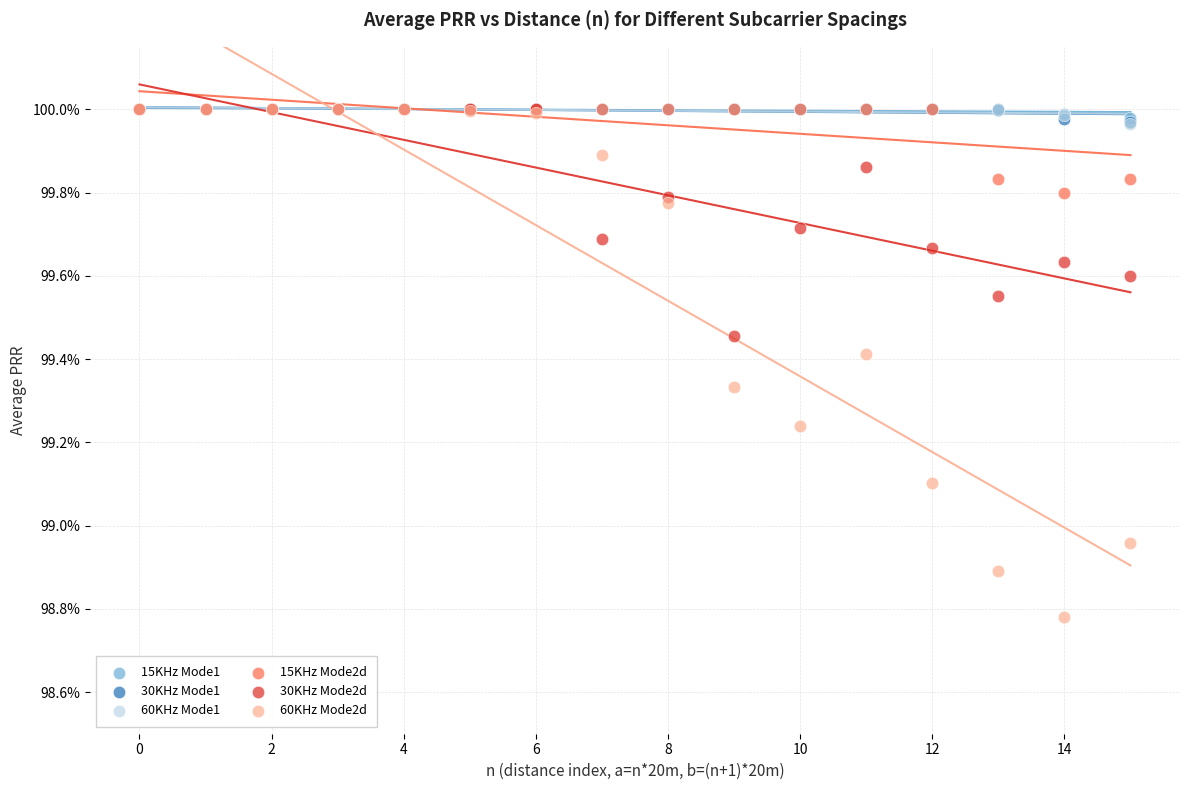

What are all the series names shown in the legend?

15KHz Mode1, 30KHz Mode1, 60KHz Mode1, 15KHz Mode2d, 30KHz Mode2d, 60KHz Mode2d